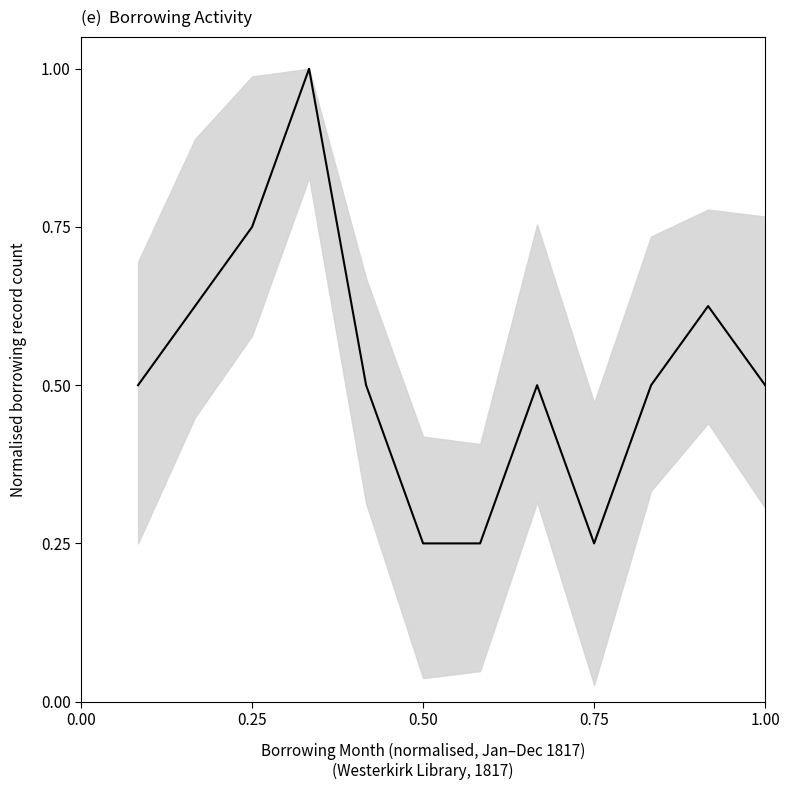

How many values are between 0 and 1?

12